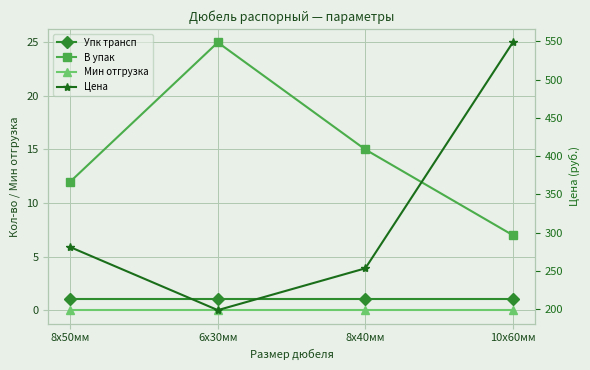

What is the difference between the maximum and second lowest values in the Цена series?

295.2